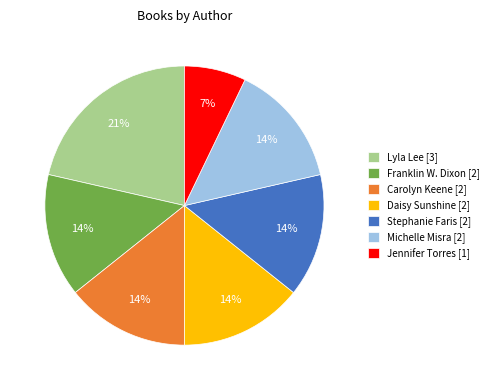

What is the ratio of the value at Daisy Sunshine to the value at Jennifer Torres?

2.0